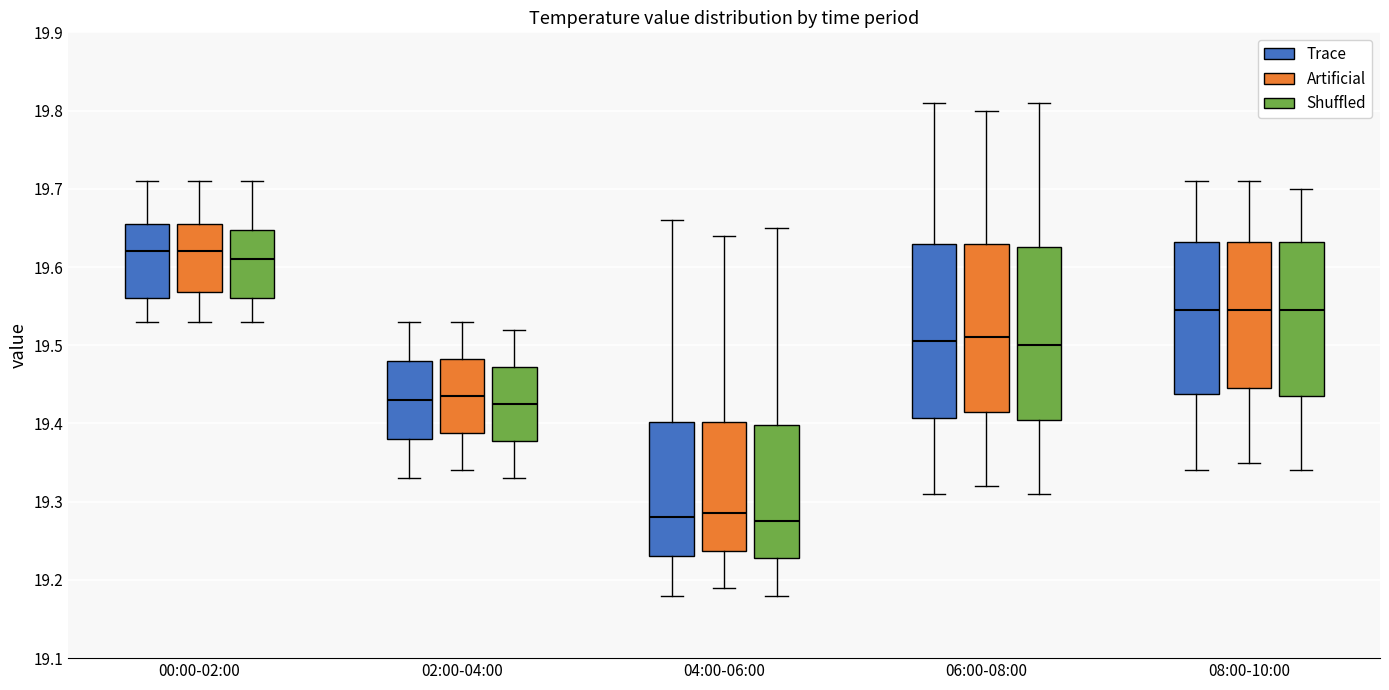

Reading left to right, transcribe this box plot: for each box, give where its median line is, the range the box spans, and where its two whiskers end, as read against the y-axis. The values are not printed on the chart, so give them approximately, as read against the axis.

00:00-02:00 (Trace): median 19.62, box 19.56 to 19.66, whiskers 19.53 to 19.71
00:00-02:00 (Artificial): median 19.62, box 19.57 to 19.66, whiskers 19.53 to 19.71
00:00-02:00 (Shuffled): median 19.61, box 19.56 to 19.65, whiskers 19.53 to 19.71
02:00-04:00 (Trace): median 19.43, box 19.38 to 19.48, whiskers 19.33 to 19.53
02:00-04:00 (Artificial): median 19.44, box 19.39 to 19.48, whiskers 19.34 to 19.53
02:00-04:00 (Shuffled): median 19.43, box 19.38 to 19.47, whiskers 19.33 to 19.52
04:00-06:00 (Trace): median 19.28, box 19.23 to 19.40, whiskers 19.18 to 19.66
04:00-06:00 (Artificial): median 19.29, box 19.24 to 19.40, whiskers 19.19 to 19.64
04:00-06:00 (Shuffled): median 19.28, box 19.23 to 19.40, whiskers 19.18 to 19.65
06:00-08:00 (Trace): median 19.51, box 19.41 to 19.63, whiskers 19.31 to 19.81
06:00-08:00 (Artificial): median 19.51, box 19.42 to 19.63, whiskers 19.32 to 19.80
06:00-08:00 (Shuffled): median 19.50, box 19.41 to 19.63, whiskers 19.31 to 19.81
08:00-10:00 (Trace): median 19.55, box 19.44 to 19.63, whiskers 19.34 to 19.71
08:00-10:00 (Artificial): median 19.55, box 19.45 to 19.63, whiskers 19.35 to 19.71
08:00-10:00 (Shuffled): median 19.55, box 19.44 to 19.63, whiskers 19.34 to 19.70